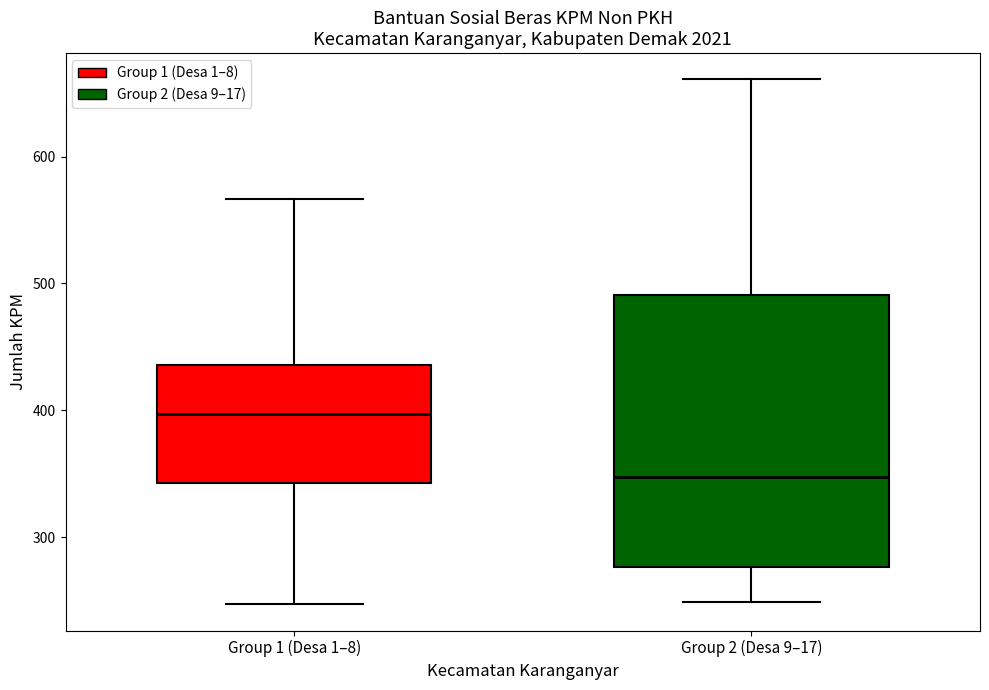

Where is the lower edge of the box for Group 2 (Desa 9–17) on the y-axis? The values are not printed on the chart, so give them approximately, as read against the axis.

280